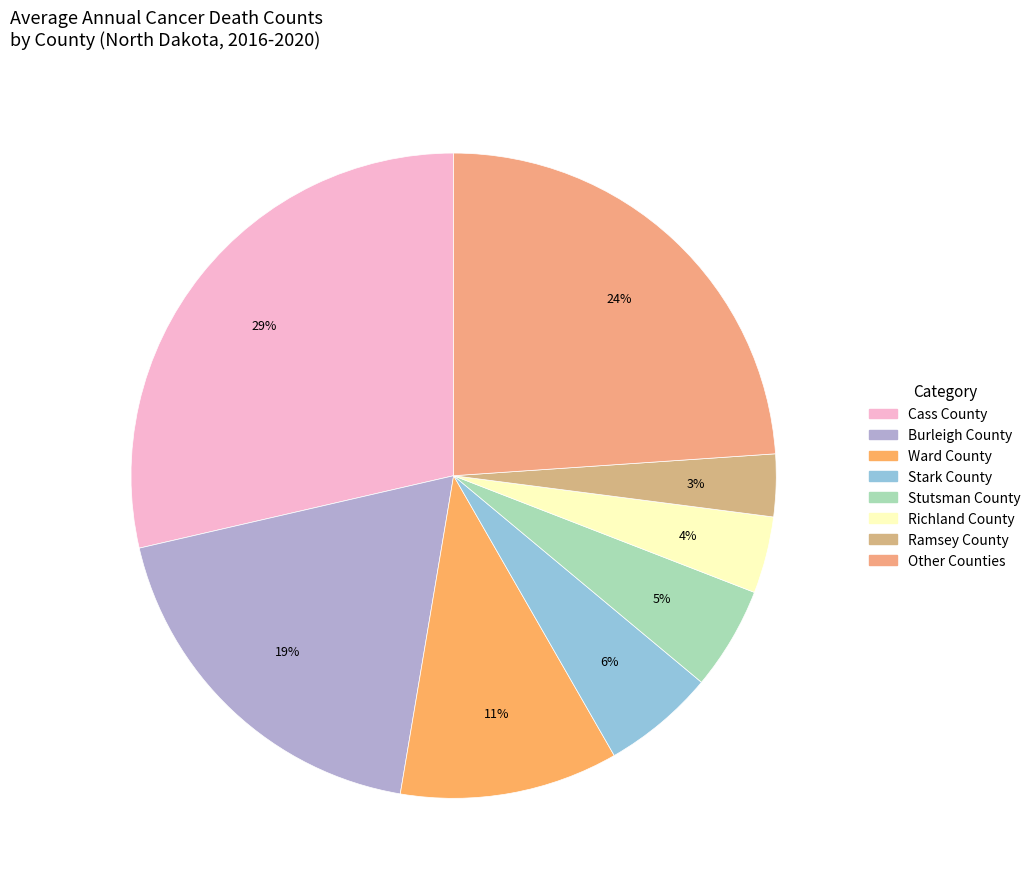

To the nearest percent, what percentage of the pie is Stark County?

6%